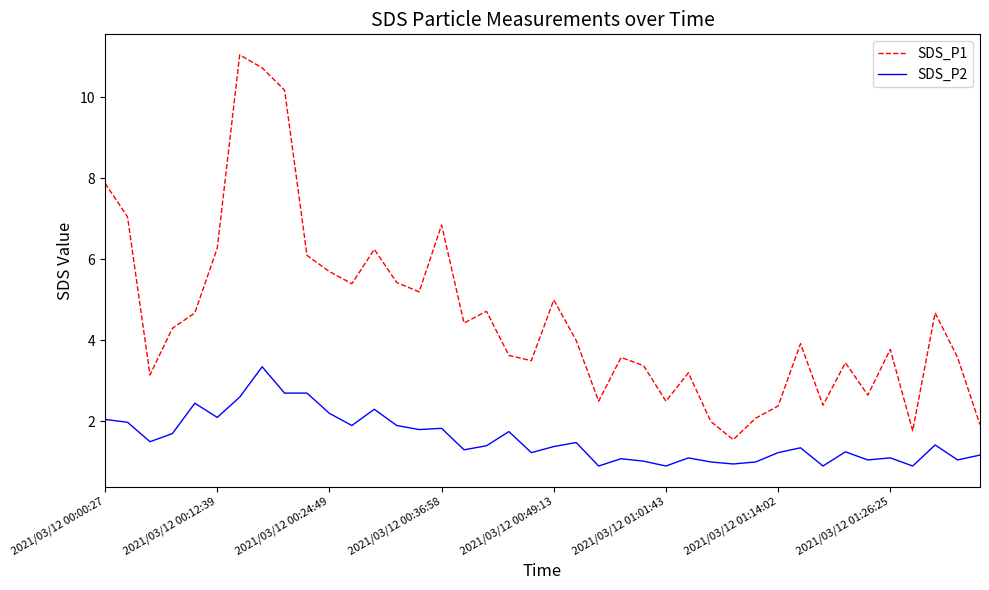

What is the maximum value for SDS_P2?

3.4